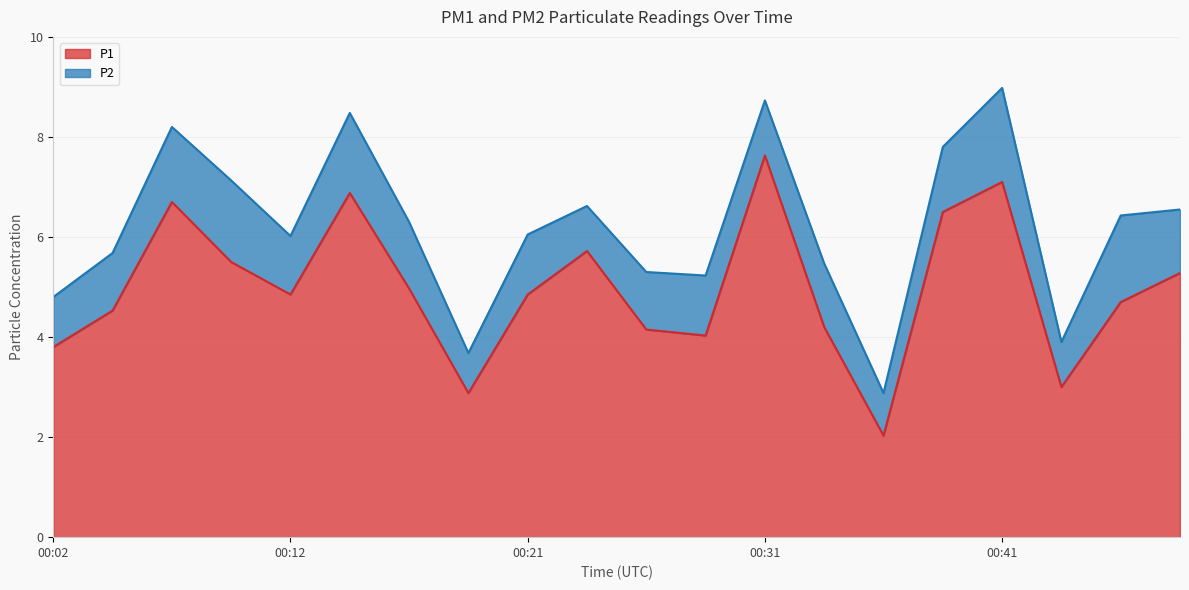

How many values are below 4?

4